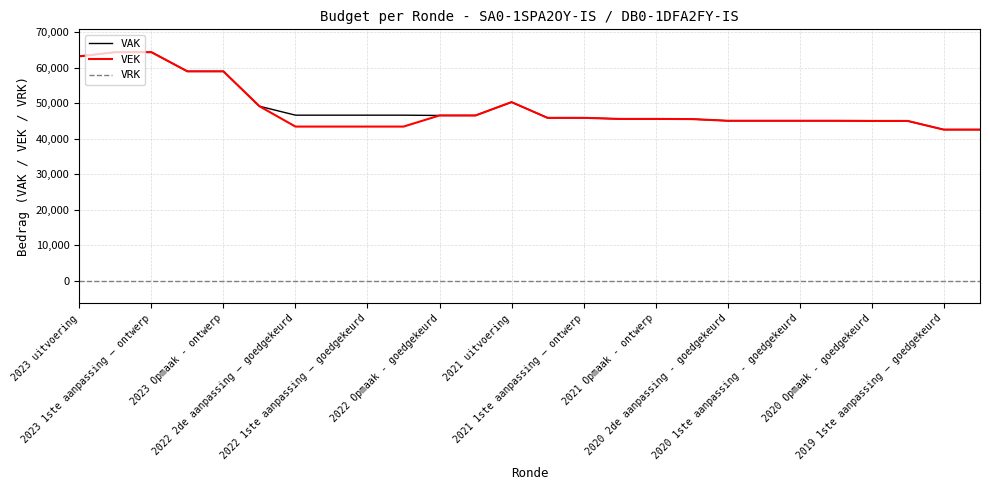

True or false: VRK and VAK cross at least once.

False